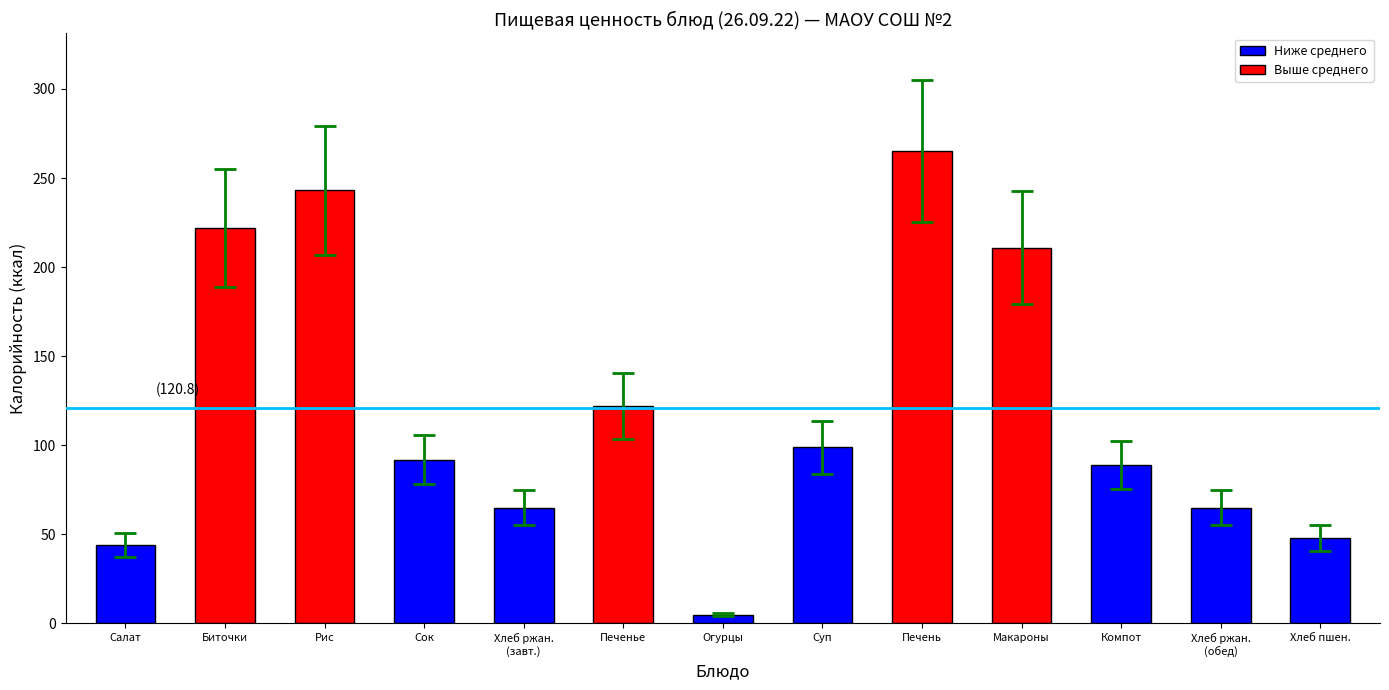

What is the difference between the values at Биточки and Хлеб ржан.
(завт.)?

157